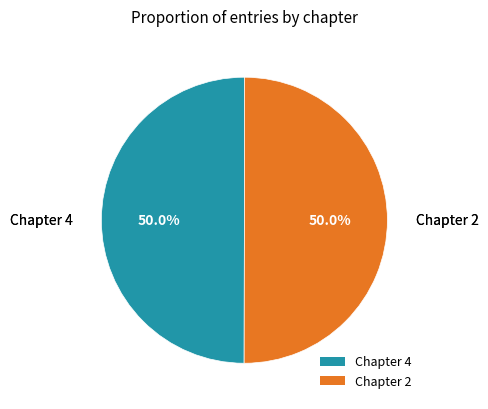

True or false: Chapter 4 accounts for 50% of the total.

True